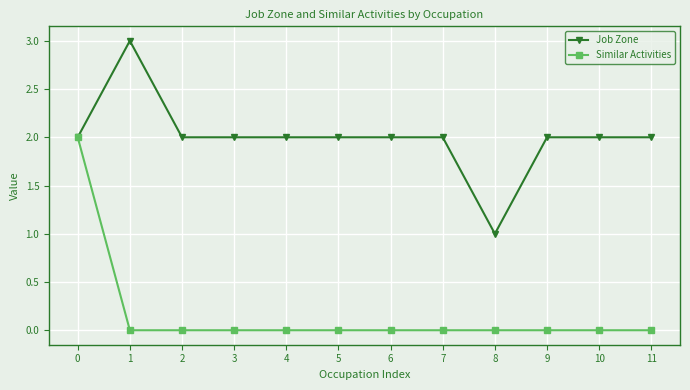

Is it true that Job Zone equals 2 at 2?

True